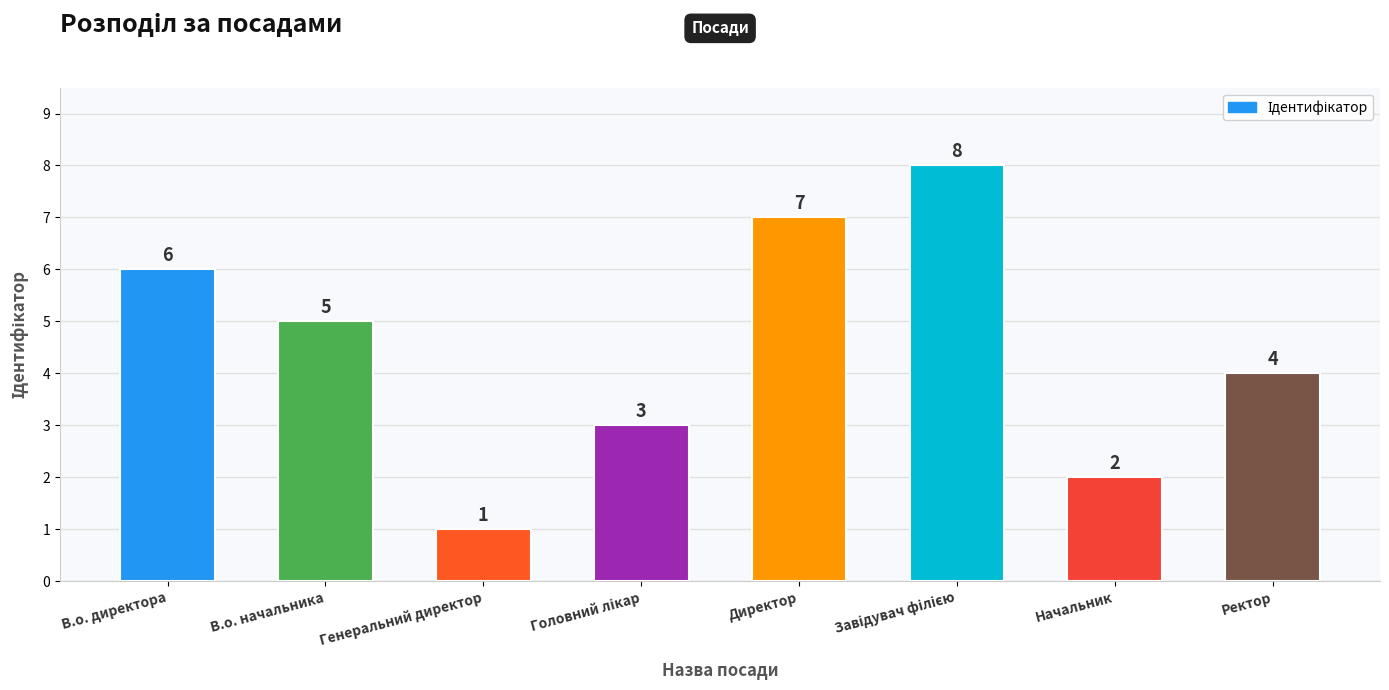

At which category does the chart reach its minimum across all series?

Генеральний директор